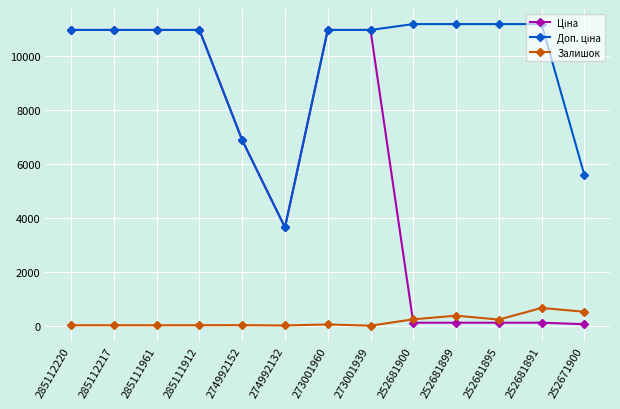

True or false: Залишок has a value of 372.0 at 252681899.

True